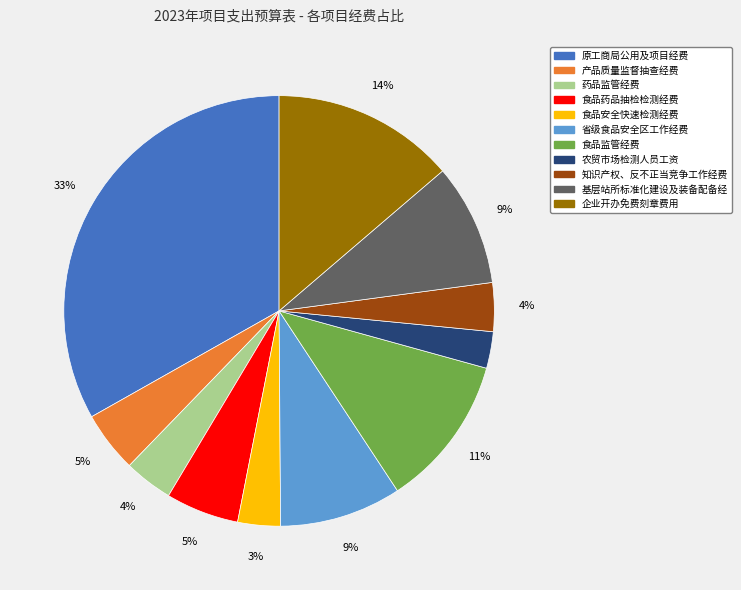

Is the sum of 食品监管经费 and 药品监管经费 greater than half?

No